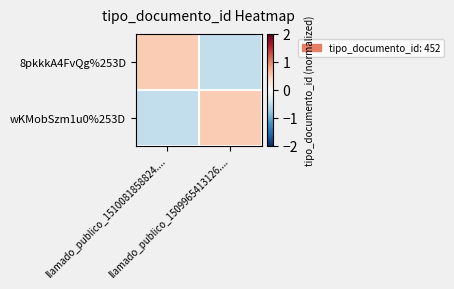

Rank the series by their maximum value, from highest to lowest.

8pkkkA4FvQg%253D, wKMobSzm1u0%253D